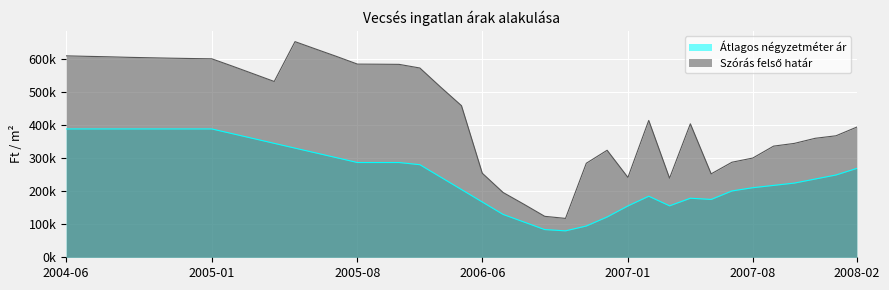

What is the spread (max minus min) of values at 2006-10?

37560